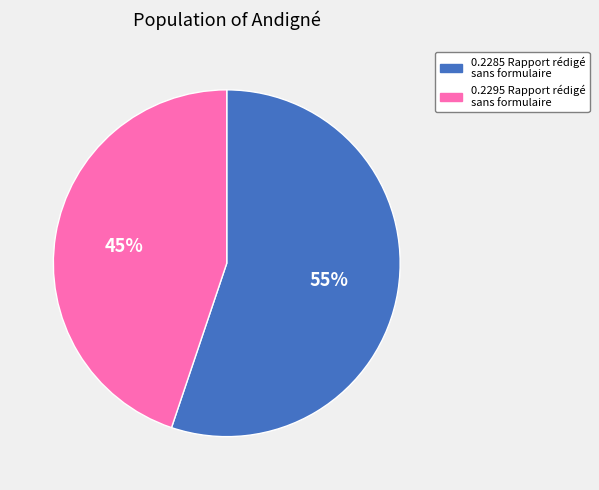

To the nearest percent, what is the difference between the 0.2285 Rapport rédigé sans formulaire and 0.2295 Rapport rédigé sans formulaire slice percentages?

10%